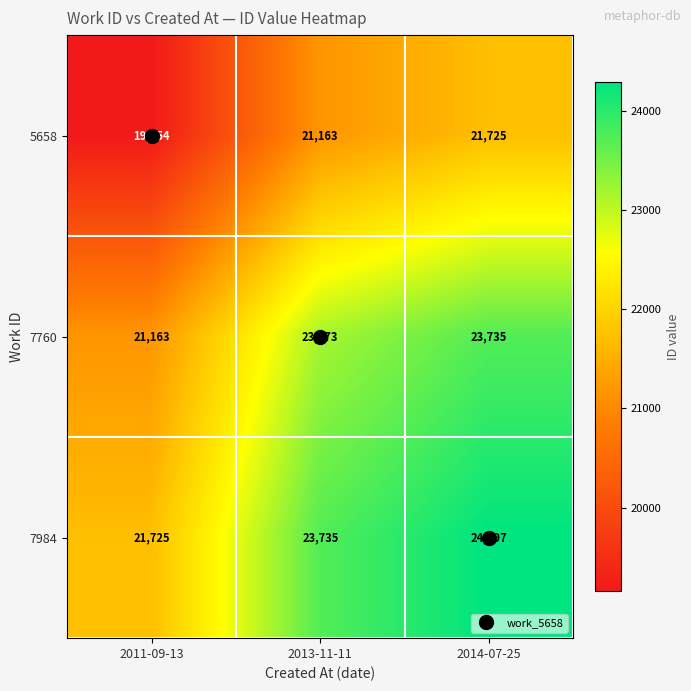

What is the minimum value for 7984?

21725